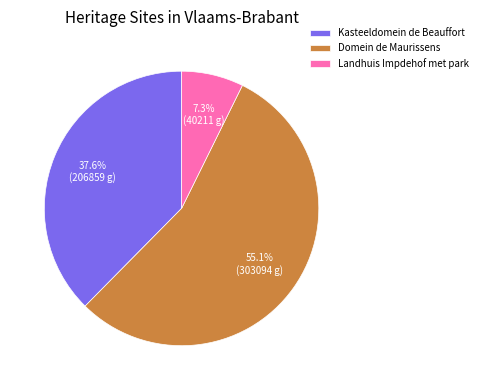

Does any single category account for the majority?

Yes